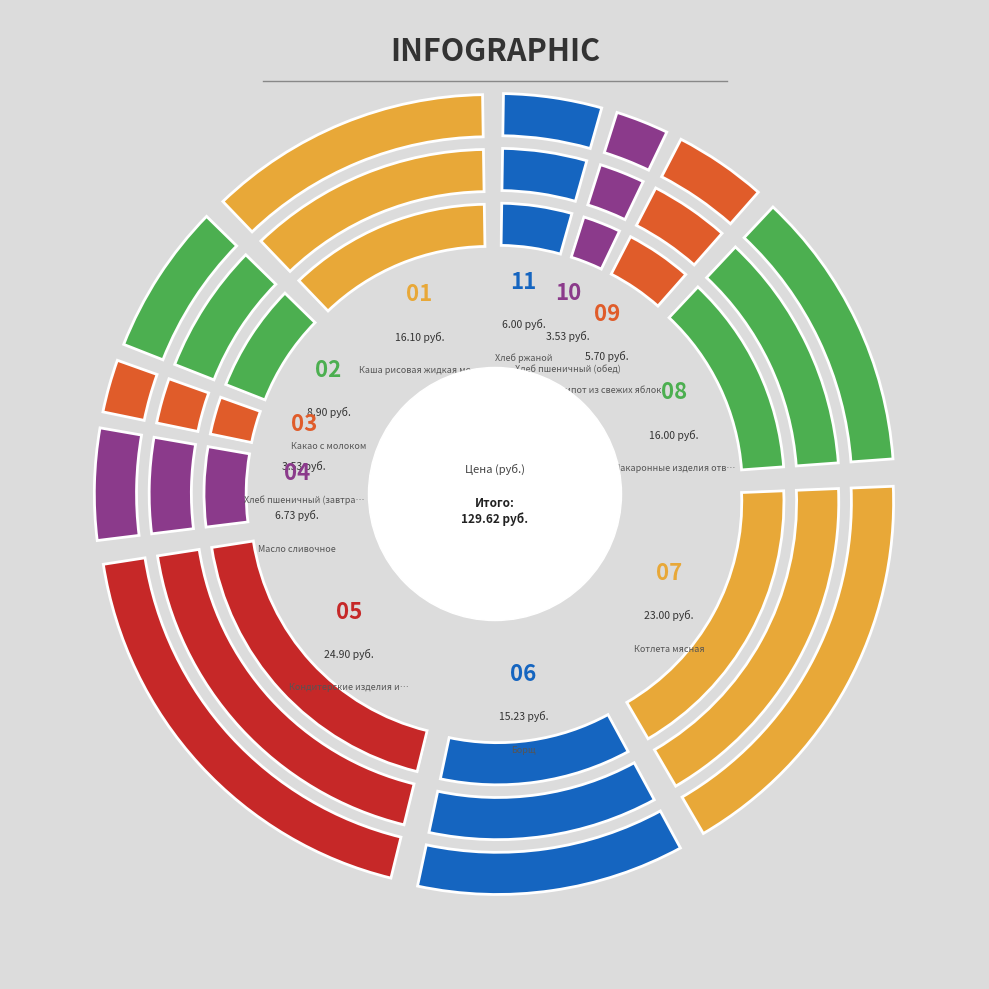

Which category has the biggest portion of the pie?

Кондитерские изделия и яблоко